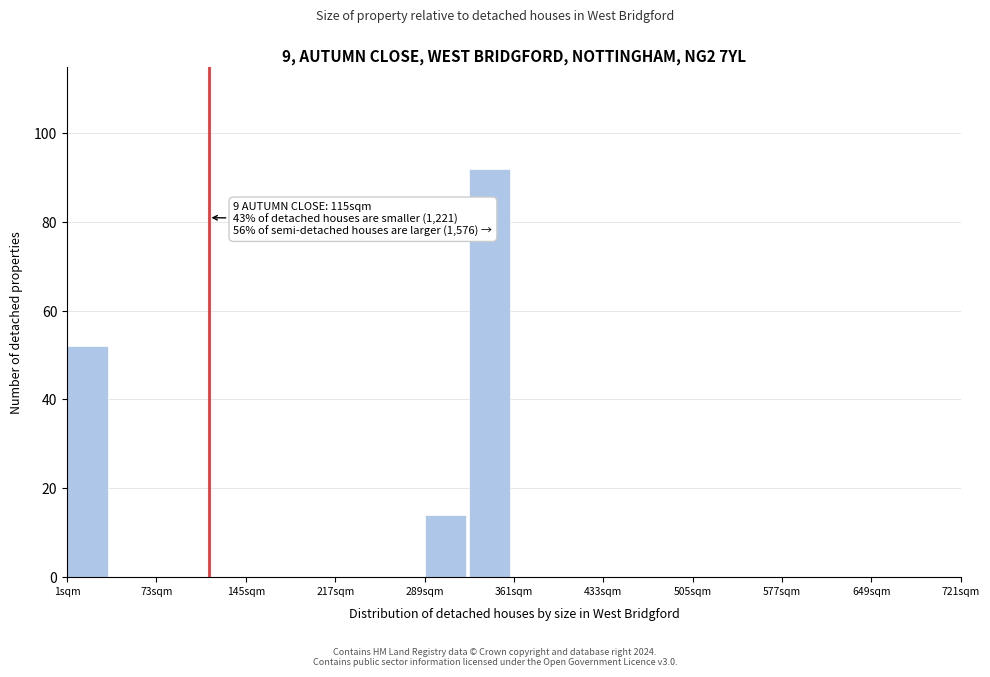

Read against the x-axis, roughly where is the centre of the tallest bar?

340